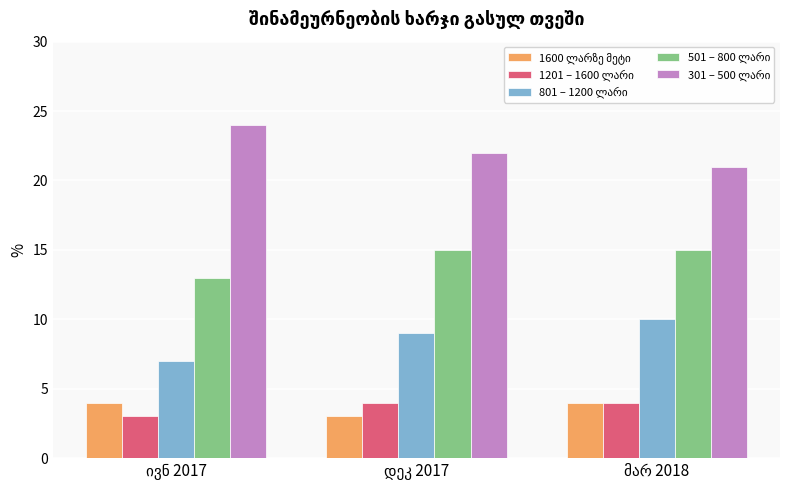

What is the smallest value displayed?

3